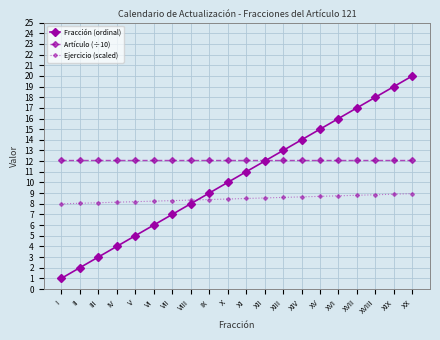

What is the difference between the highest and lowest values at XVII?

8.2